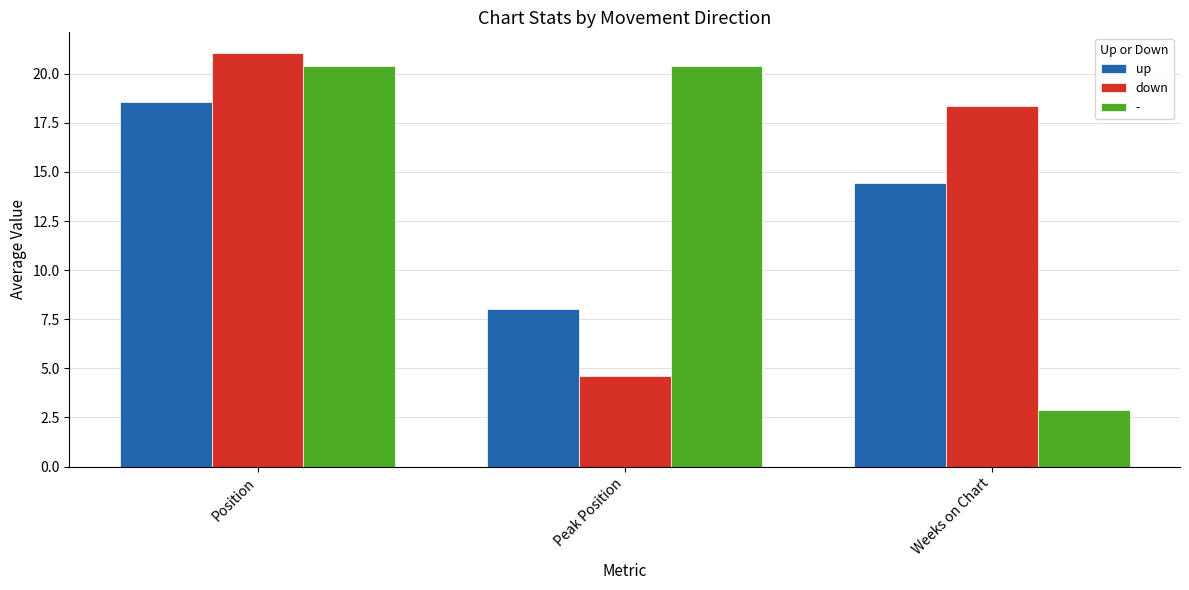

What is the sum of all up values?

41.0